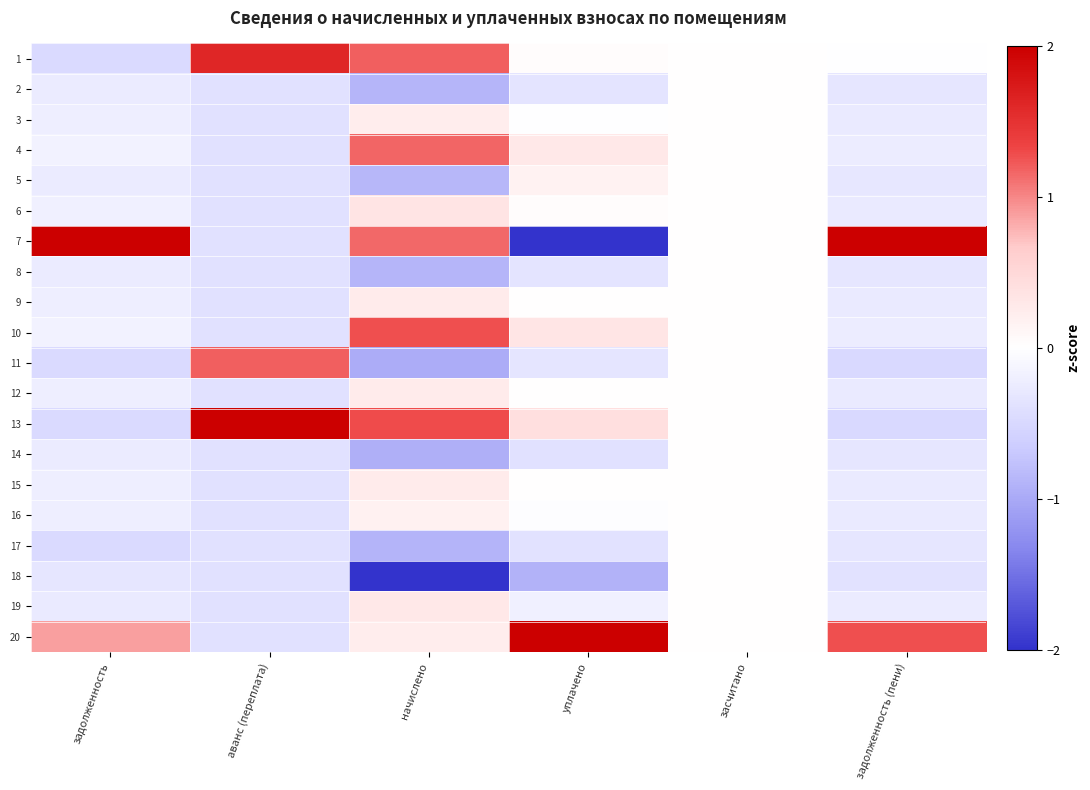

Reading left to right, what are all the values shown in this chart?

1: задолженность=-0.5	аванс (переплата)=1.6	начислено=1.2	уплачено=0.0	засчитано=0.0	задолженность (пени)=-0.0
2: задолженность=-0.3	аванс (переплата)=-0.4	начислено=-0.9	уплачено=-0.4	засчитано=0.0	задолженность (пени)=-0.3
3: задолженность=-0.2	аванс (переплата)=-0.4	начислено=0.2	уплачено=-0.0	засчитано=0.0	задолженность (пени)=-0.3
4: задолженность=-0.2	аванс (переплата)=-0.4	начислено=1.2	уплачено=0.3	засчитано=0.0	задолженность (пени)=-0.2
5: задолженность=-0.3	аванс (переплата)=-0.4	начислено=-0.9	уплачено=0.2	засчитано=0.0	задолженность (пени)=-0.3
6: задолженность=-0.2	аванс (переплата)=-0.4	начислено=0.3	уплачено=0.0	засчитано=0.0	задолженность (пени)=-0.3
7: задолженность=4.2	аванс (переплата)=-0.4	начислено=1.1	уплачено=-2.1	засчитано=0.0	задолженность (пени)=4.1
8: задолженность=-0.3	аванс (переплата)=-0.4	начислено=-0.9	уплачено=-0.4	засчитано=0.0	задолженность (пени)=-0.3
9: задолженность=-0.2	аванс (переплата)=-0.4	начислено=0.3	уплачено=0.0	засчитано=0.0	задолженность (пени)=-0.3
10: задолженность=-0.2	аванс (переплата)=-0.4	начислено=1.3	уплачено=0.3	засчитано=0.0	задолженность (пени)=-0.2
11: задолженность=-0.5	аванс (переплата)=1.2	начислено=-1.0	уплачено=-0.3	засчитано=0.0	задолженность (пени)=-0.5
12: задолженность=-0.2	аванс (переплата)=-0.4	начислено=0.3	уплачено=0.0	засчитано=0.0	задолженность (пени)=-0.3
13: задолженность=-0.5	аванс (переплата)=3.7	начислено=1.3	уплачено=0.4	засчитано=0.0	задолженность (пени)=-0.5
14: задолженность=-0.3	аванс (переплата)=-0.4	начислено=-0.9	уплачено=-0.4	засчитано=0.0	задолженность (пени)=-0.3
15: задолженность=-0.2	аванс (переплата)=-0.4	начислено=0.3	уплачено=0.0	засчитано=0.0	задолженность (пени)=-0.3
16: задолженность=-0.2	аванс (переплата)=-0.4	начислено=0.2	уплачено=-0.0	засчитано=0.0	задолженность (пени)=-0.3
17: задолженность=-0.5	аванс (переплата)=-0.4	начислено=-0.9	уплачено=-0.4	засчитано=0.0	задолженность (пени)=-0.3
18: задолженность=-0.3	аванс (переплата)=-0.4	начислено=-2.7	уплачено=-0.9	засчитано=0.0	задолженность (пени)=-0.4
19: задолженность=-0.3	аванс (переплата)=-0.4	начислено=0.3	уплачено=-0.2	засчитано=0.0	задолженность (пени)=-0.3
20: задолженность=0.9	аванс (переплата)=-0.4	начислено=0.2	уплачено=3.7	засчитано=0.0	задолженность (пени)=1.3